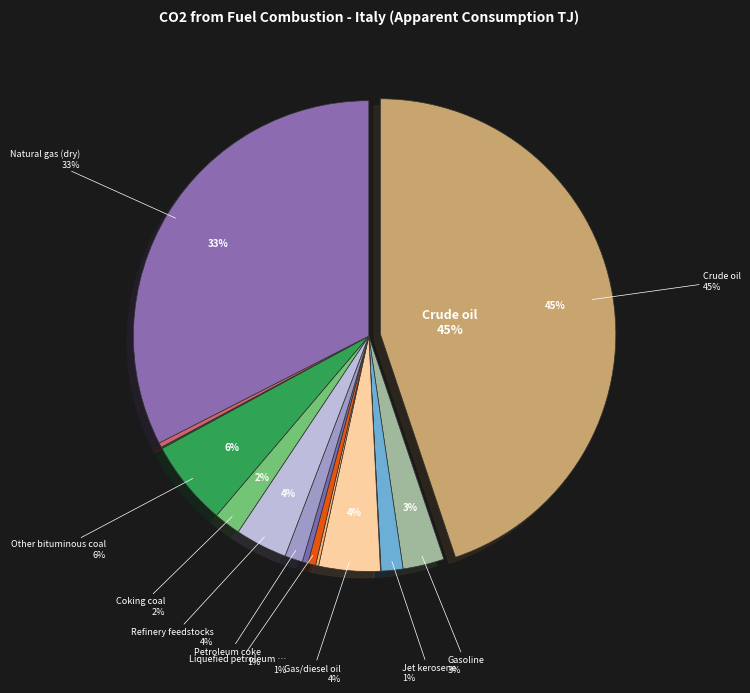

Is there a majority slice in this chart?

No